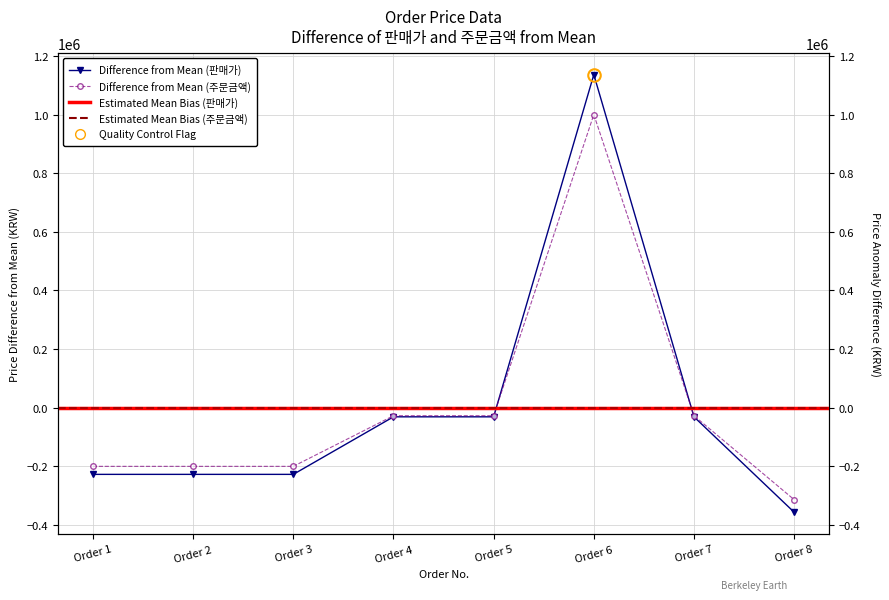

Reading right to left, transcribe all the data shown in this chart.

판매가: -357301.9	-31666.9	1136578.1	-31666.9	-31666.9	-228091.9	-228091.9	-228091.9
주문금액: -314425.0	-27867.0	1000189.0	-27867.0	-27867.0	-200721.0	-200721.0	-200721.0